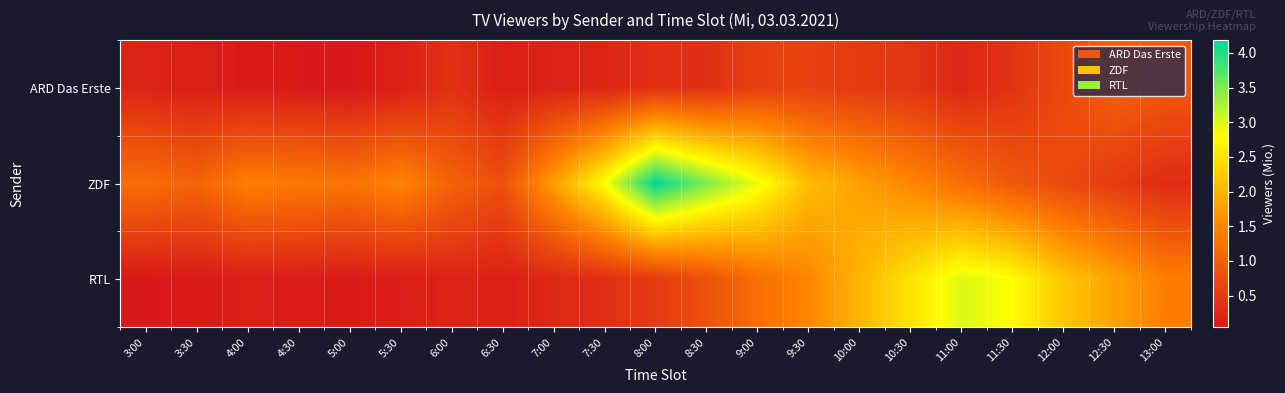

Which series has the largest range (max minus min)?

ZDF